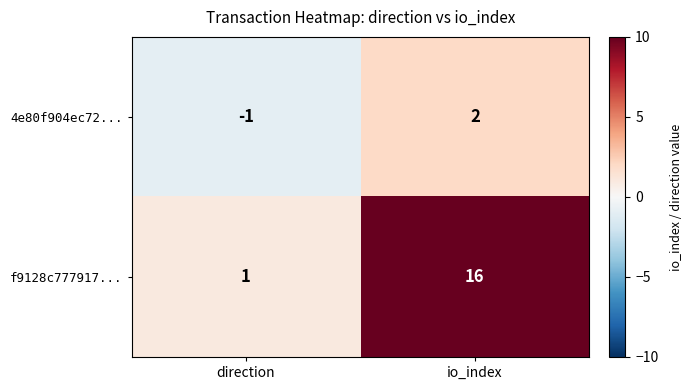

Which category has the highest value in the 4e80f904ec72... series?

io_index